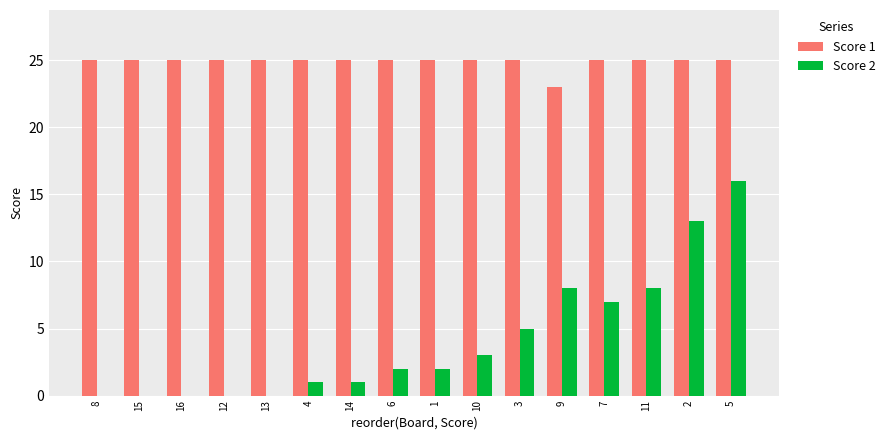

Is the value of Score 2 at 15 greater than the value of Score 1 at 13?

No